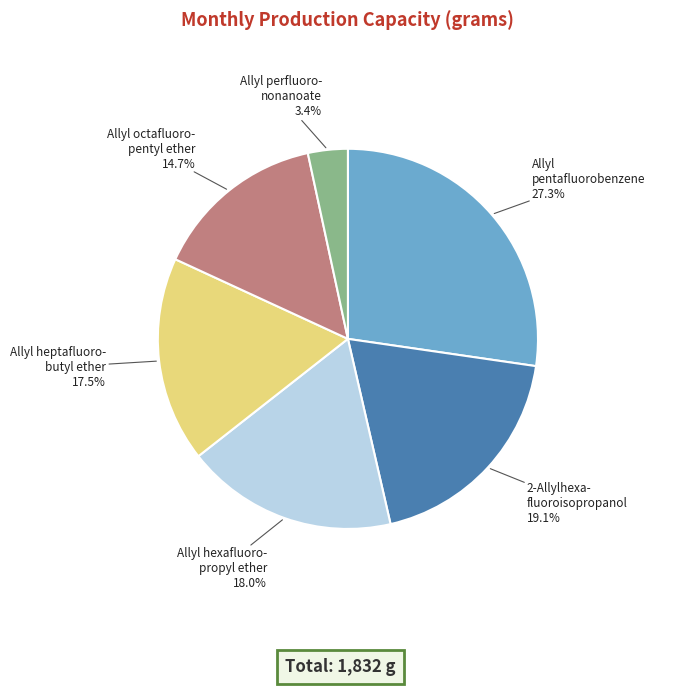

Does any single category account for the majority?

No